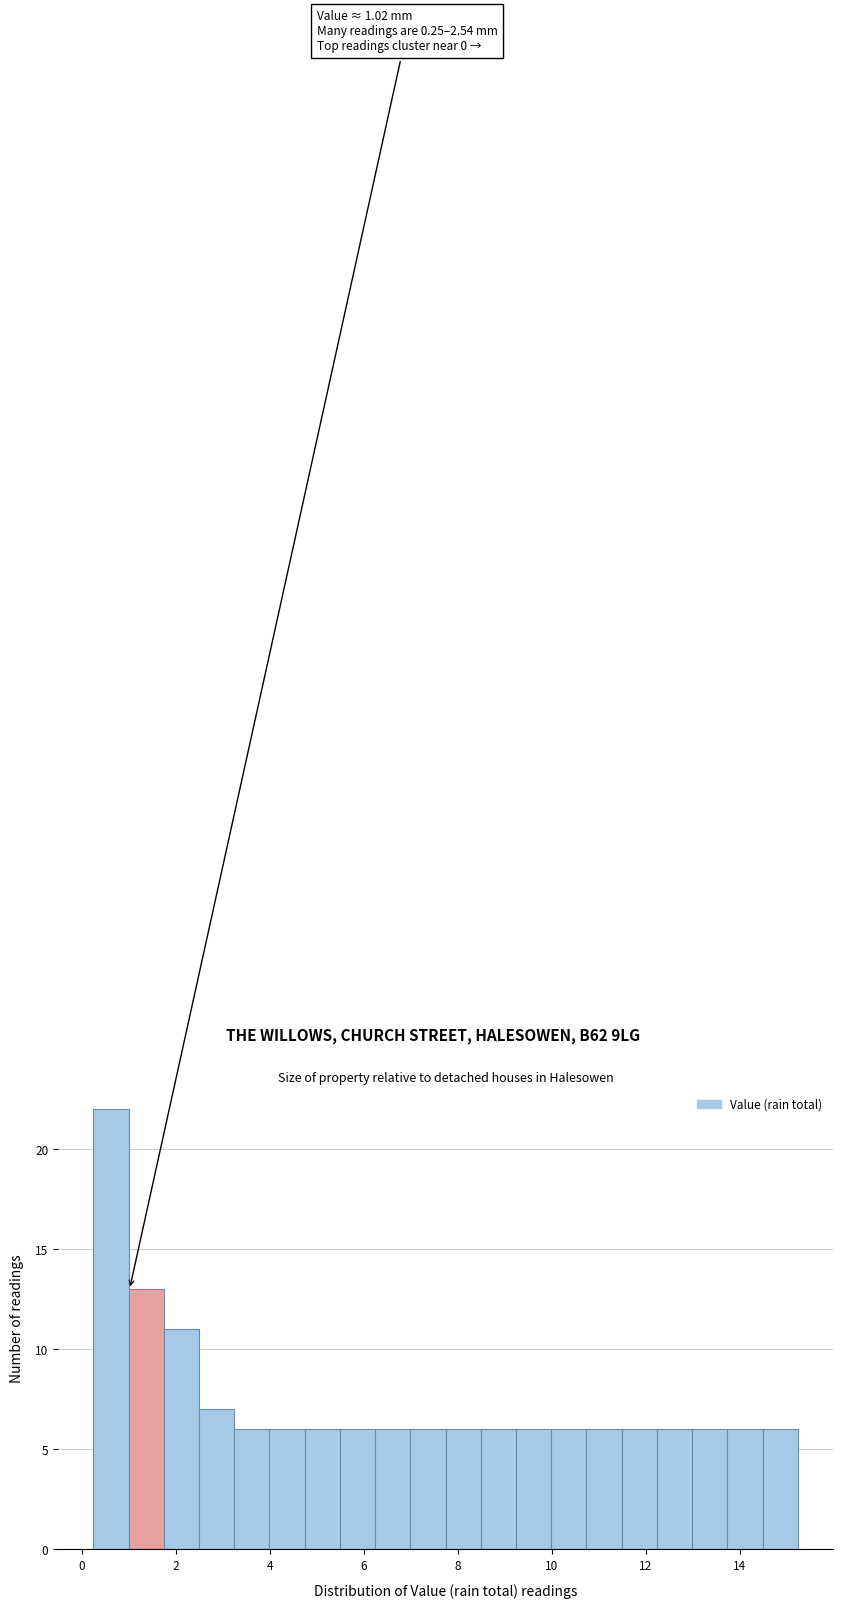

Around what value on the x-axis is the tallest bar? Give the approximate position of its centre, as read against the axis.

0.6